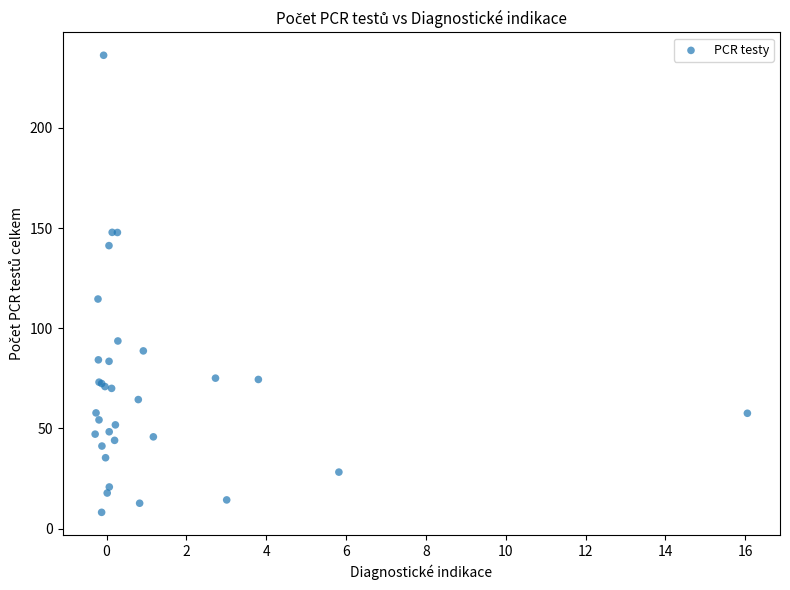

What Y value in the scatter plot is closest to 122?

114.6